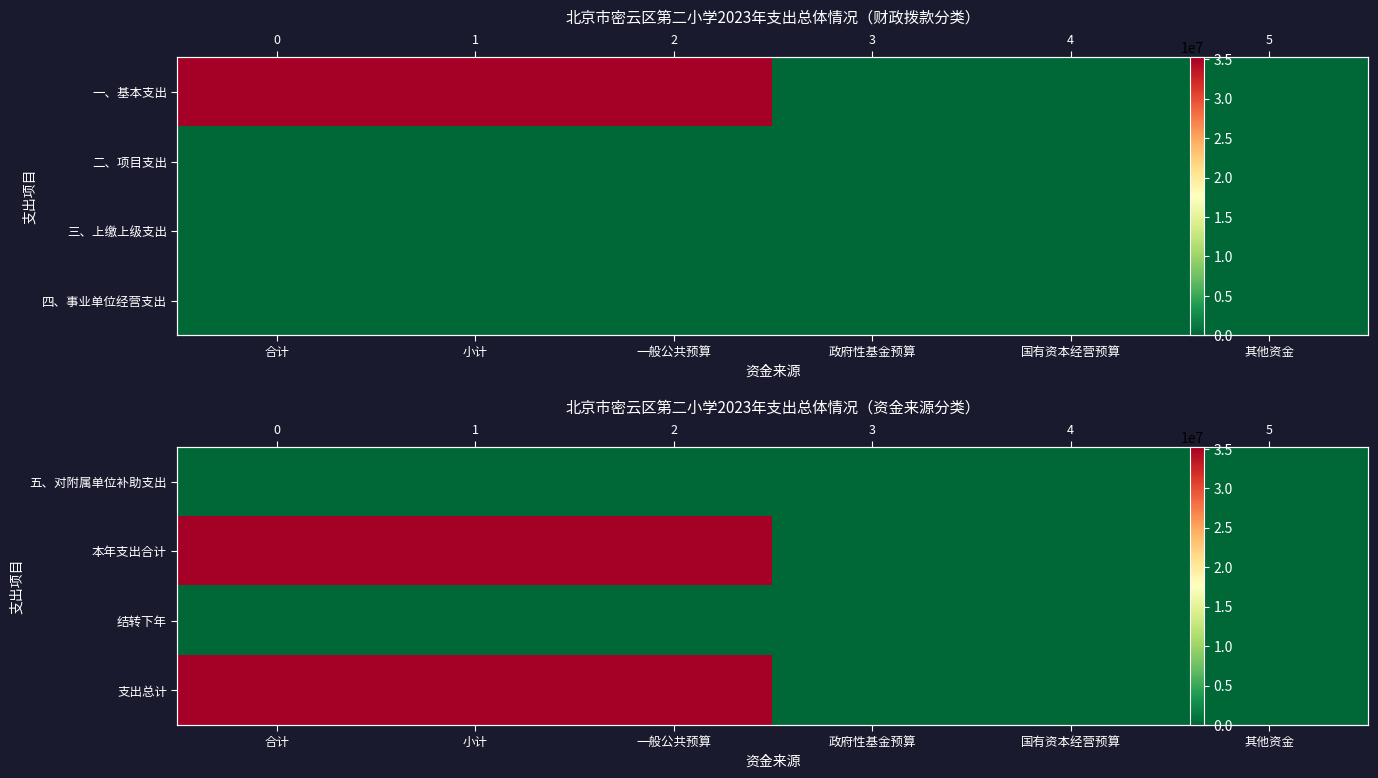

What is the maximum value shown in the chart?

35240682.2